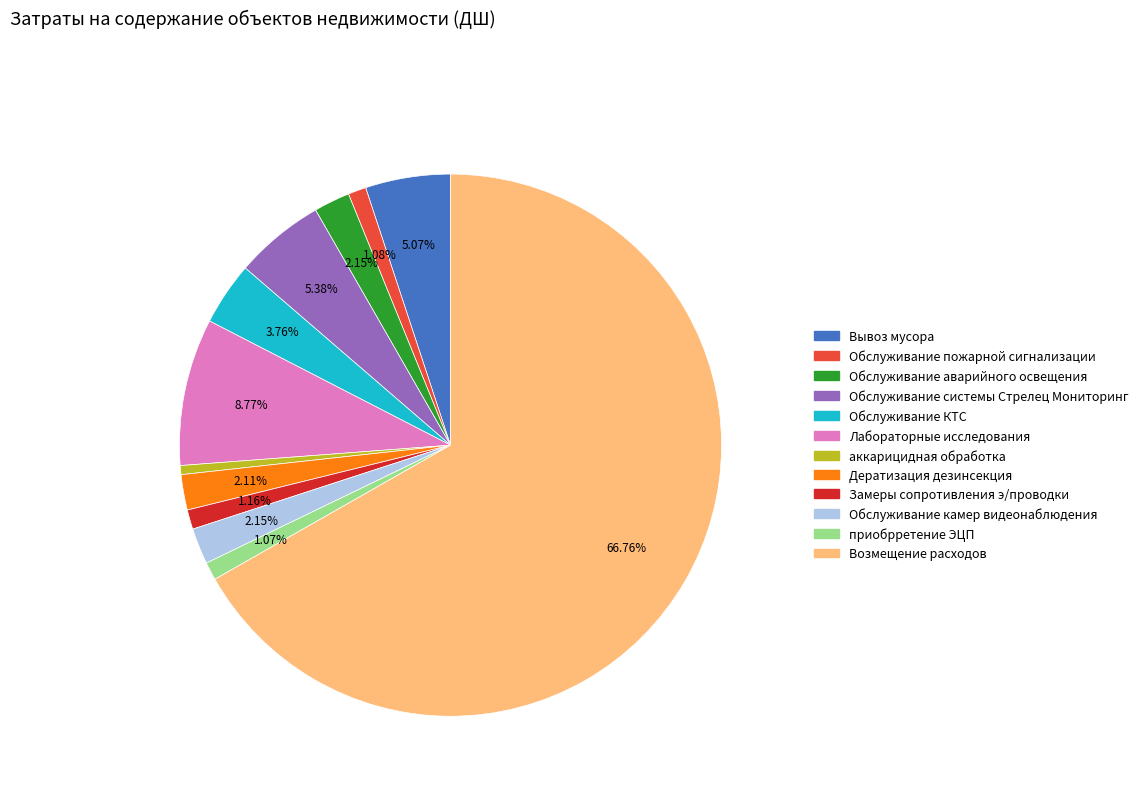

Is the sum of аккарицидная обработка and Замеры сопротивления э/проводки greater than half?

No